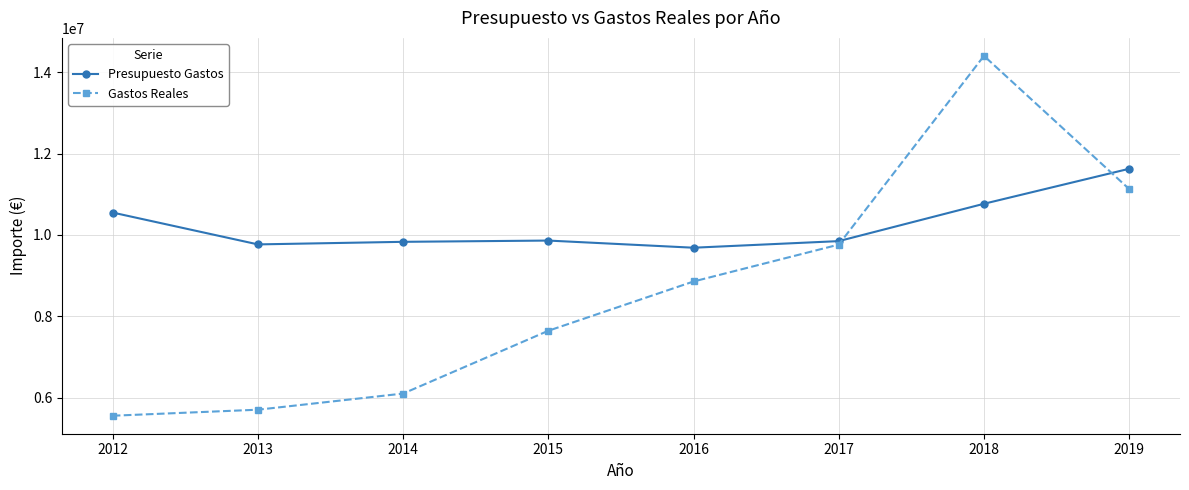

List the labels in order of Gastos Reales value, smallest first.

2012, 2013, 2014, 2015, 2016, 2017, 2019, 2018